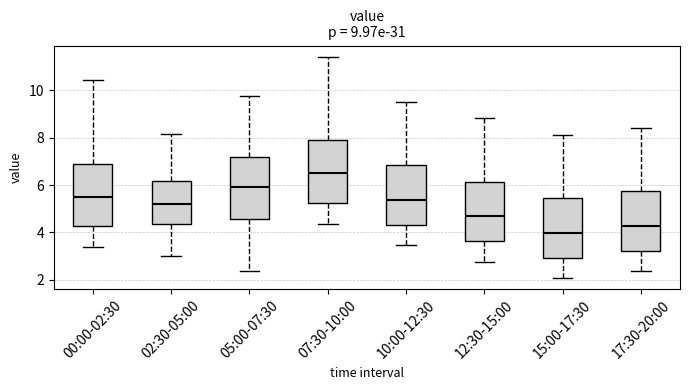

Which box's median line is the lowest?

15:00-17:30